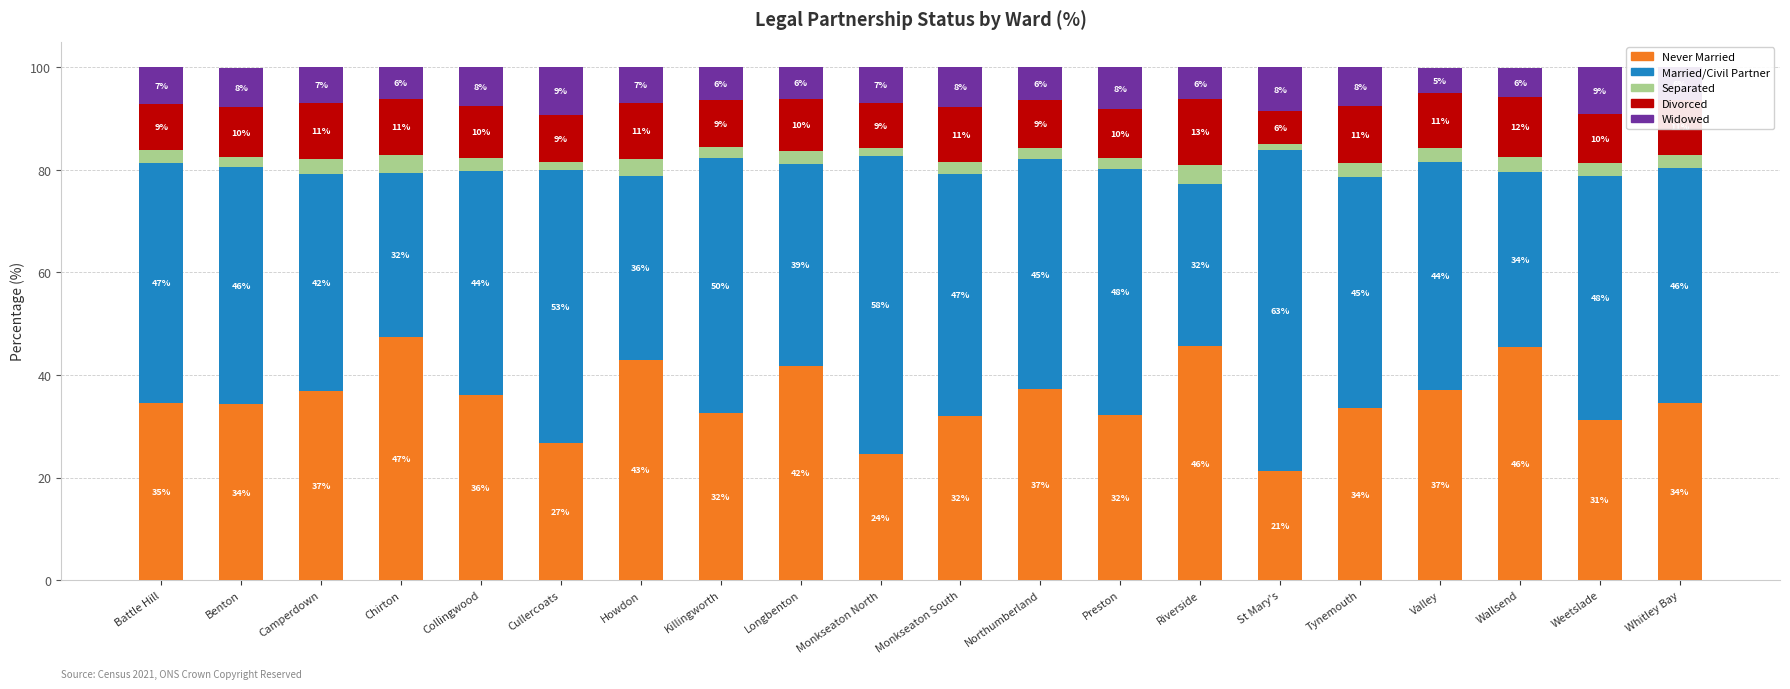

How many bars are there in total?

20